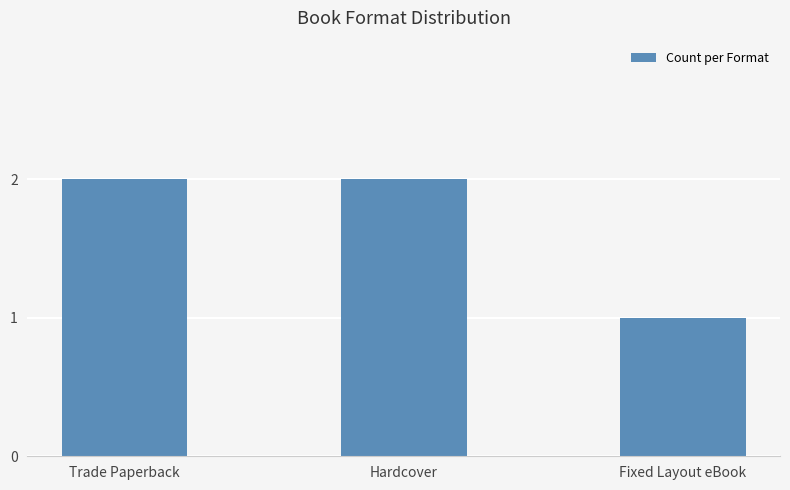

What is the ratio of the value at Hardcover to the value at Fixed Layout eBook?

2.0